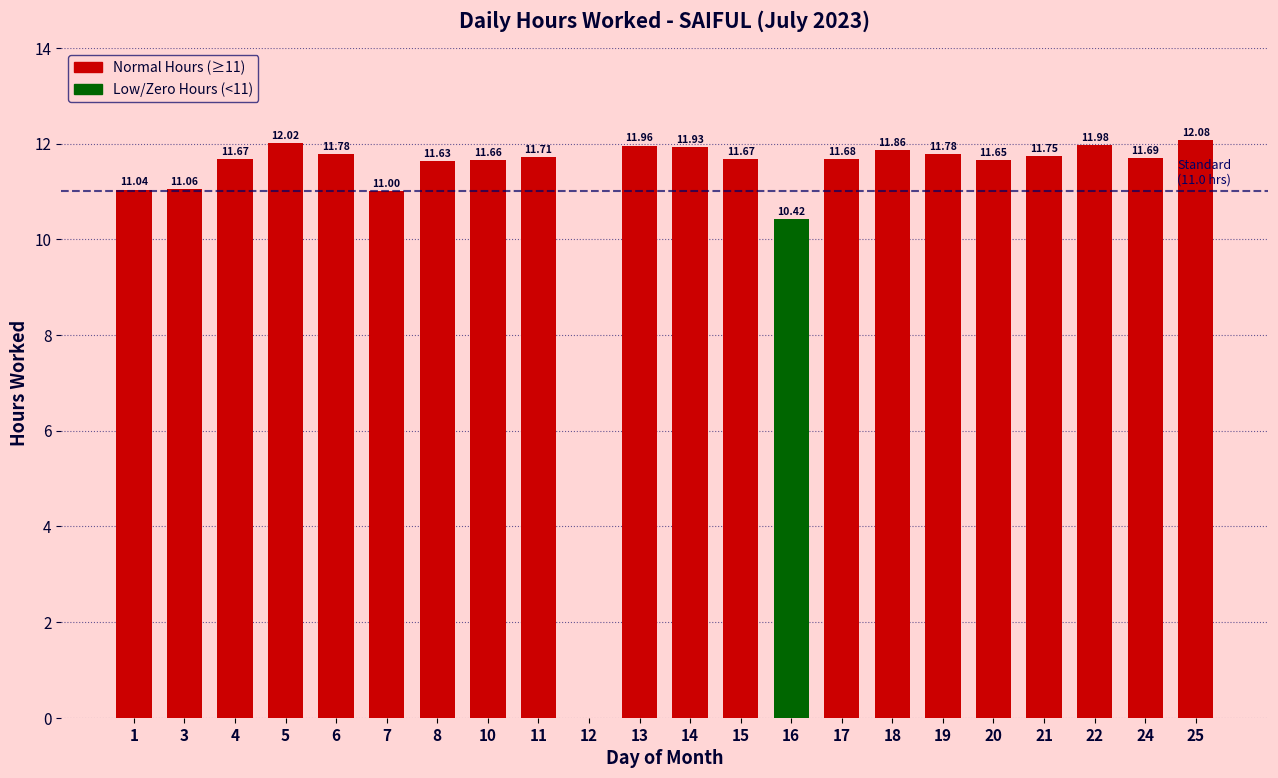

What is the ratio of the value at 7 to the value at 17?

0.9